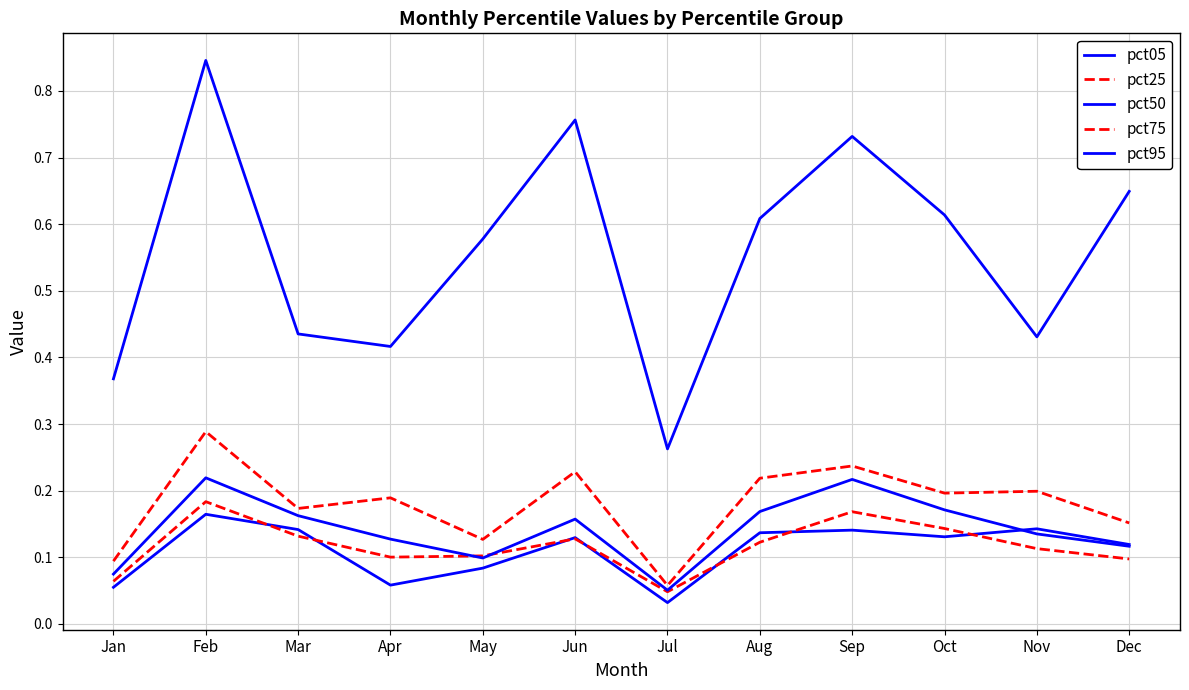

What is the difference between the pct05 values at Jul and Mar?

0.1